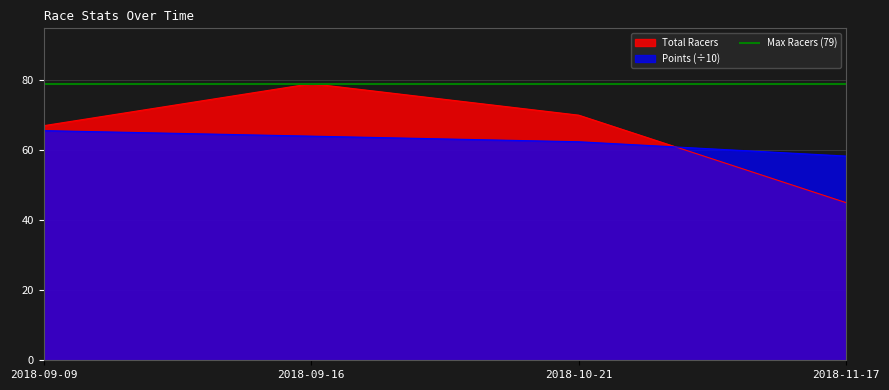

Reading left to right, transcribe all the data shown in this chart.

Total Racers: 67.0	79.0	70.0	45.0
Points: 65.6	64.0	62.4	58.3